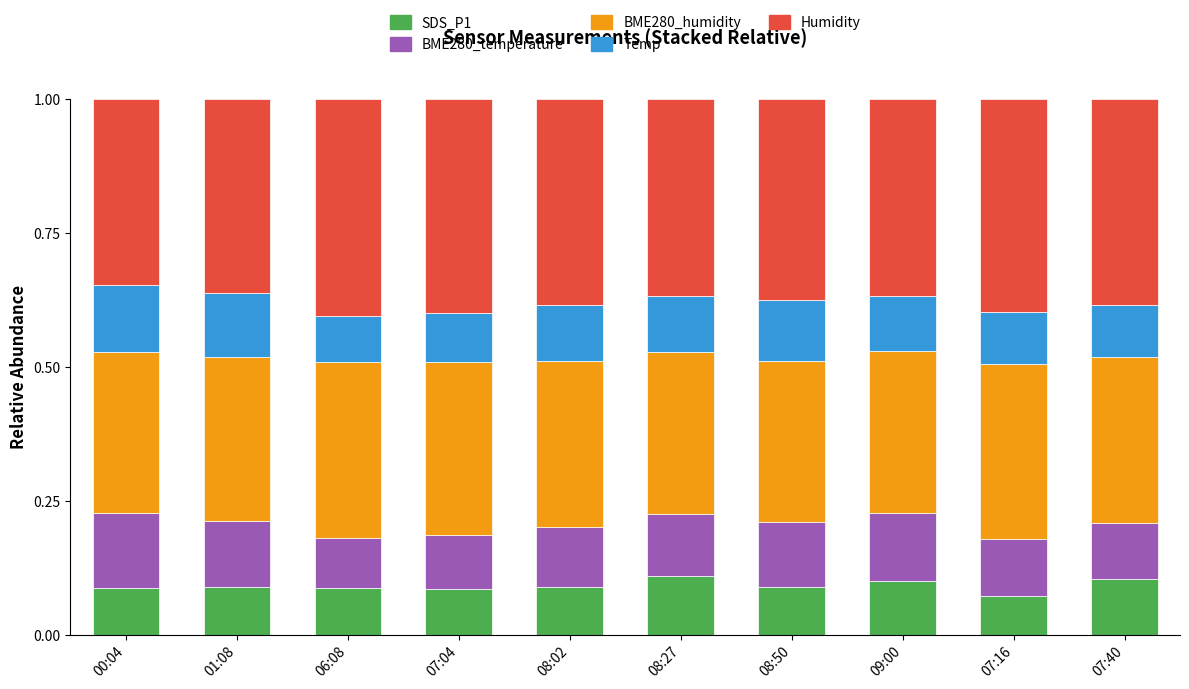

What is the sum of all SDS_P1 values?

0.9